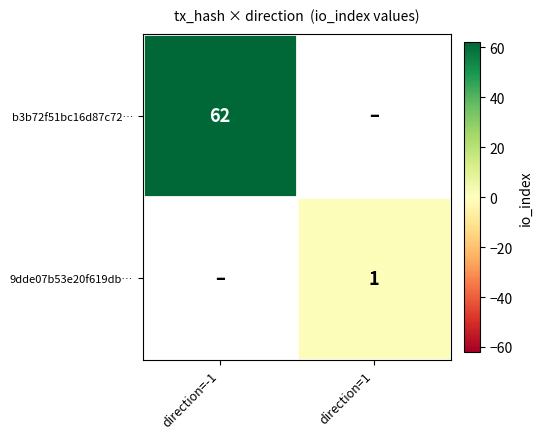

The 9dde07b53e20f619db… series shows 1 at direction=1. True or false?

True